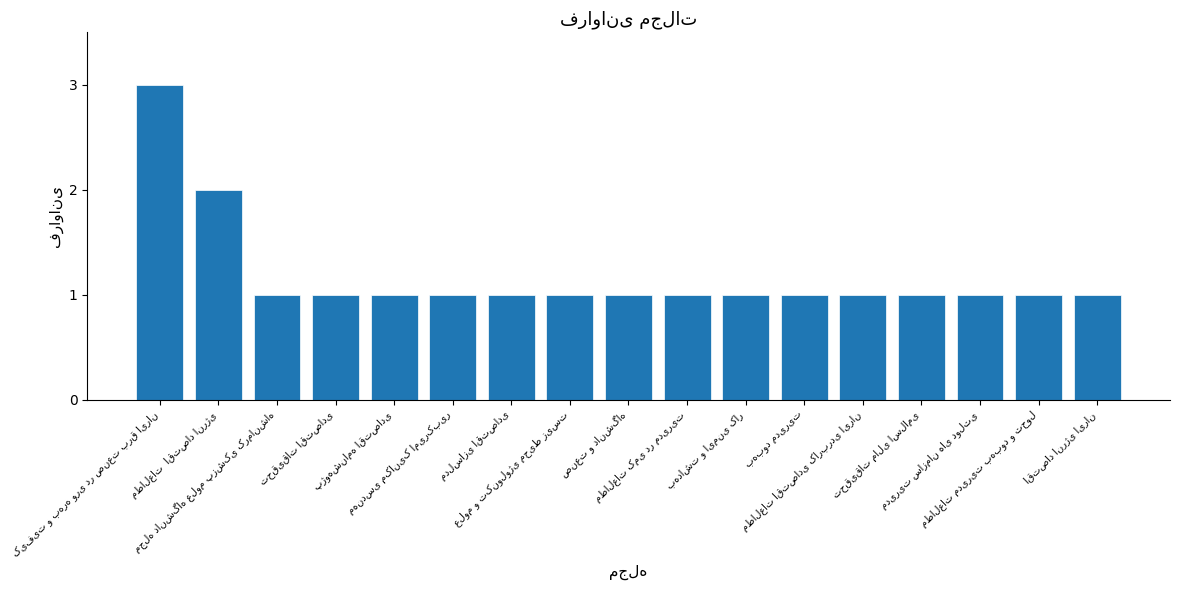

What is the difference between the maximum and second lowest values?

2